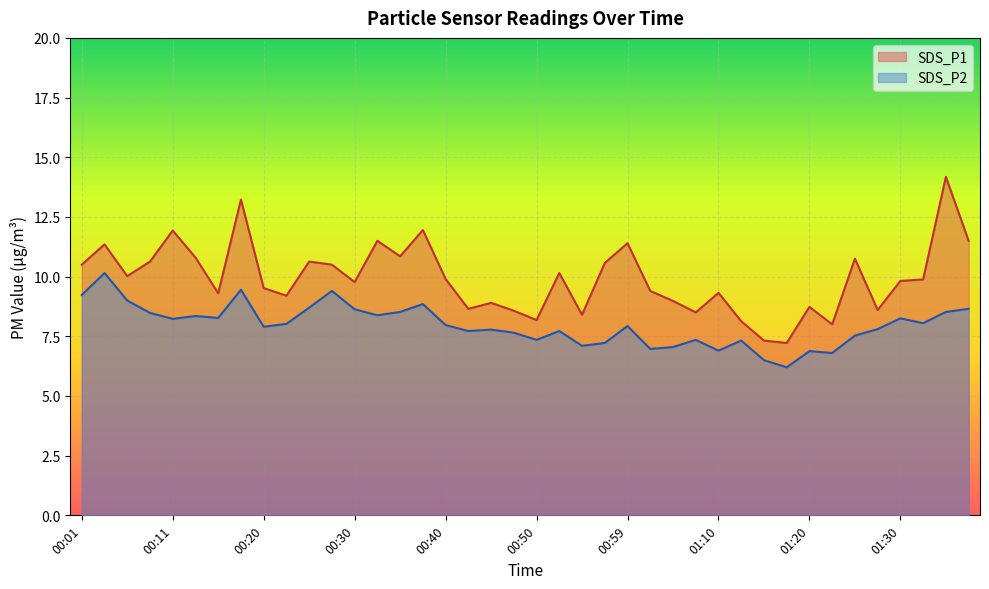

At which label is SDS_P1 closest to 10?

00:06